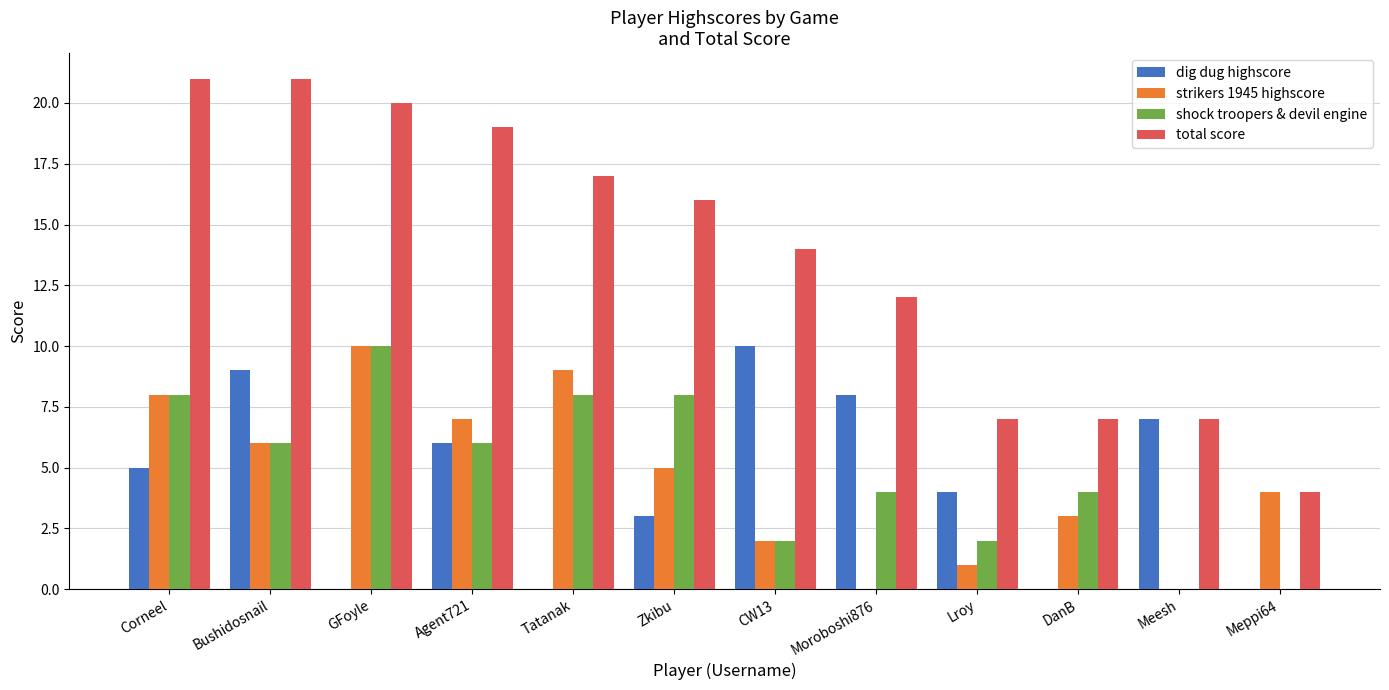

How many distinct data groups are displayed?

4